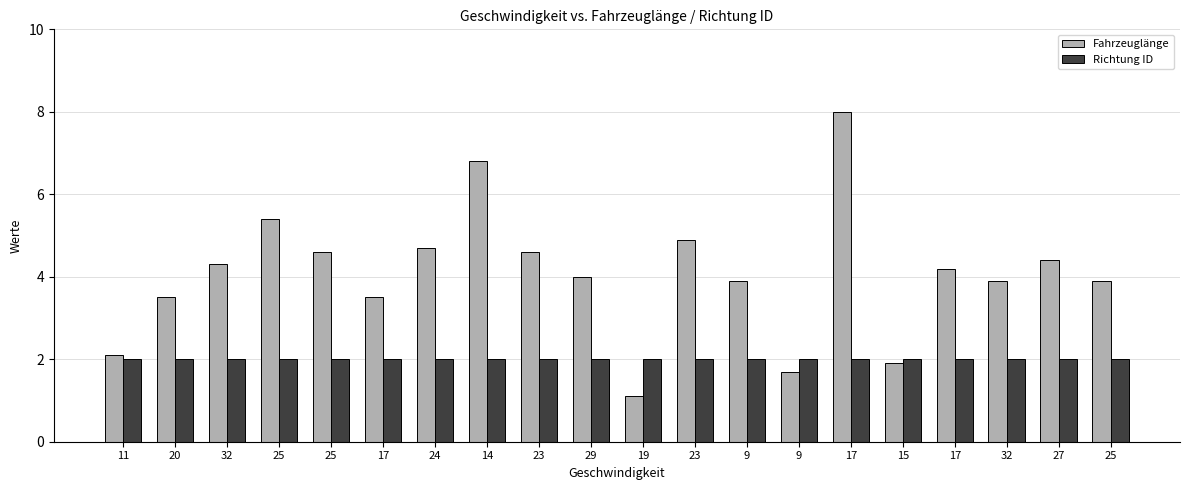

What are all the series names shown in the legend?

Fahrzeuglänge, Richtung ID